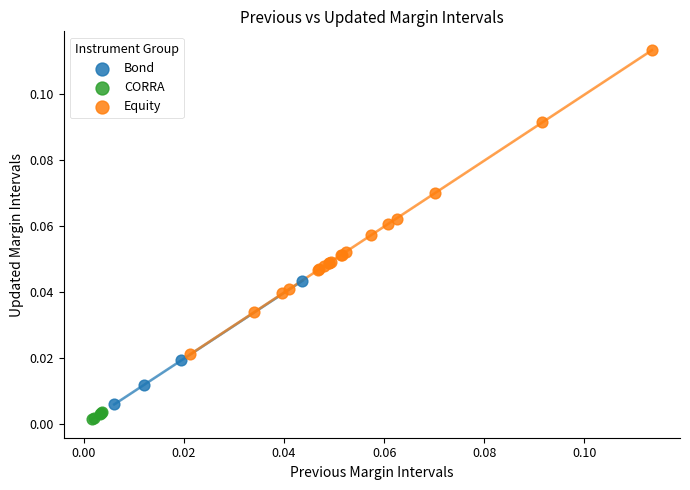

Which series has the largest Y range (max minus min)?

Equity